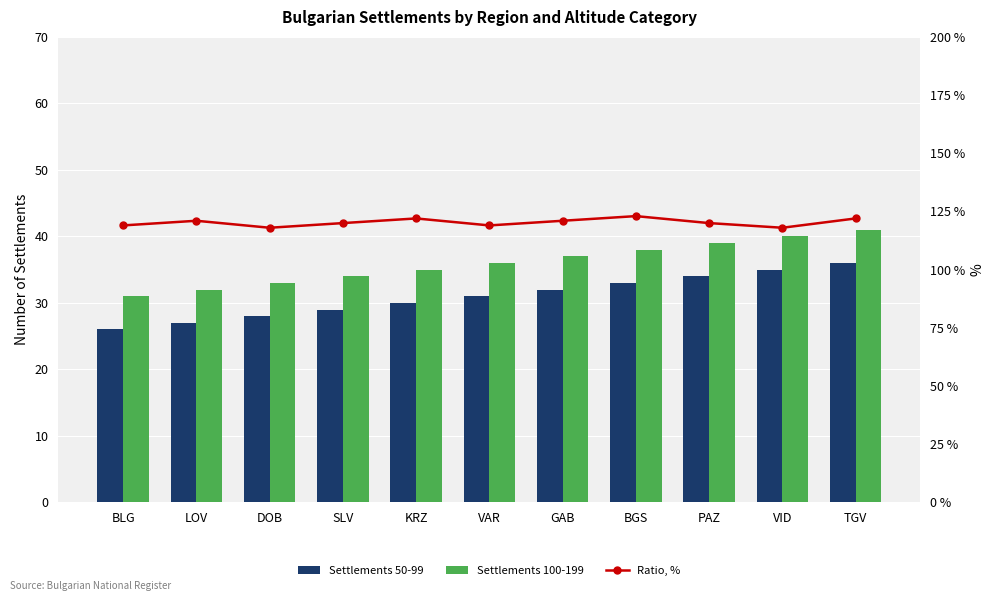

At which label does Settlements 50-99 first exceed 31?

GAB